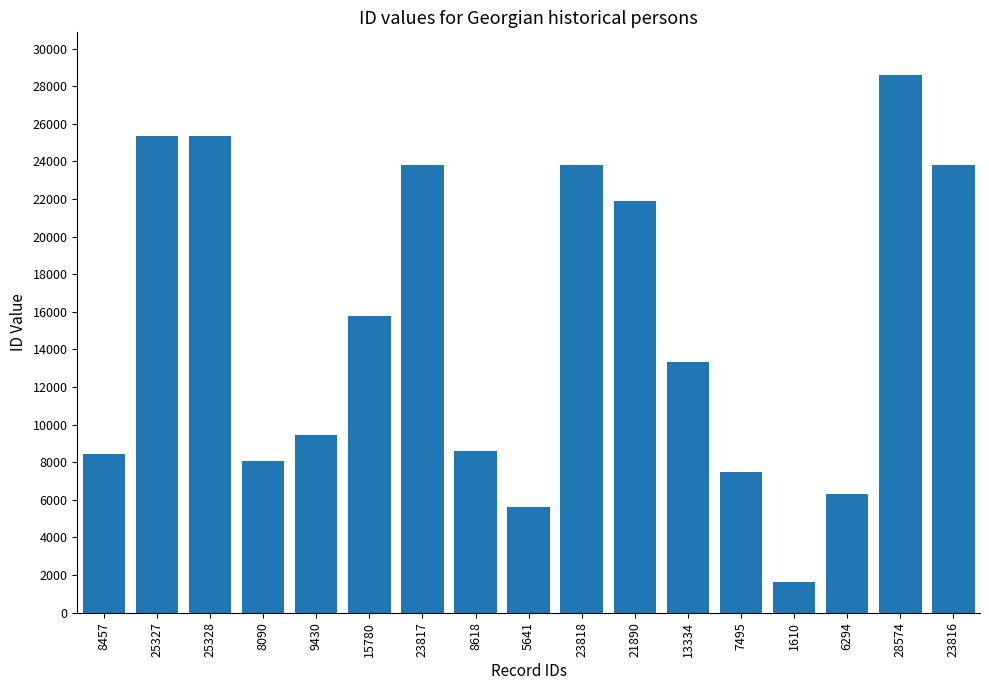

True or false: the data shows 25328 at 25328.

True